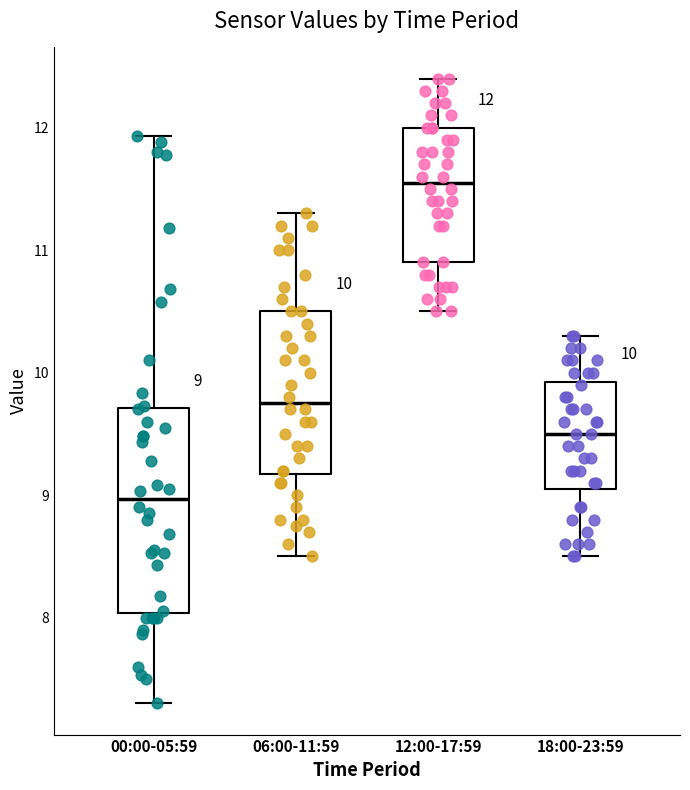

Which box has the highest median line?

12:00-17:59